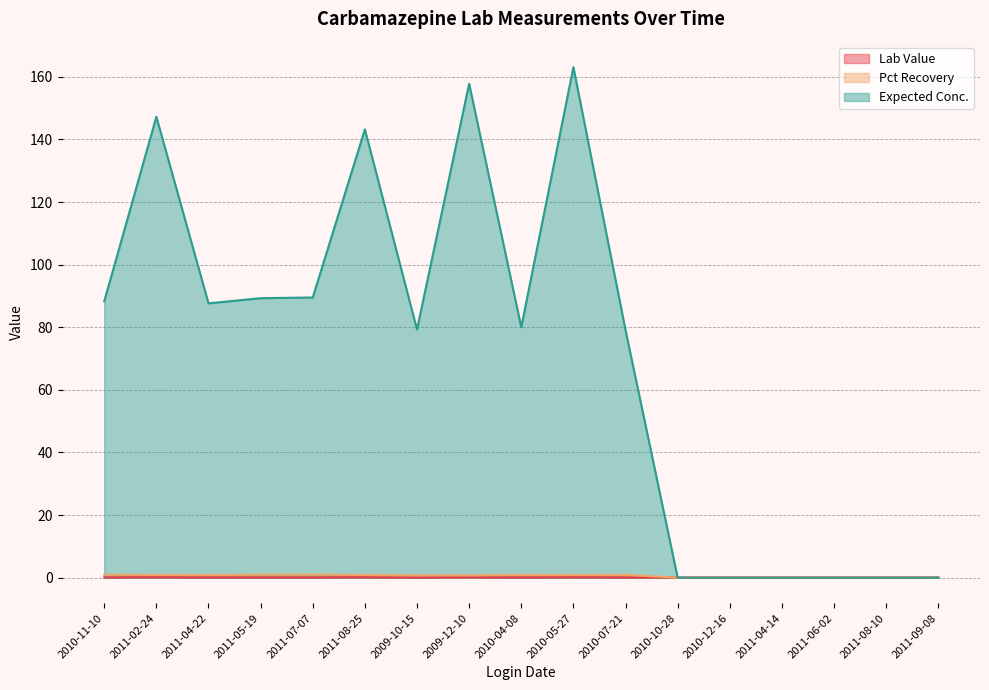

What is the difference between the maximum and minimum values in the Pct Recovery series?

1.0